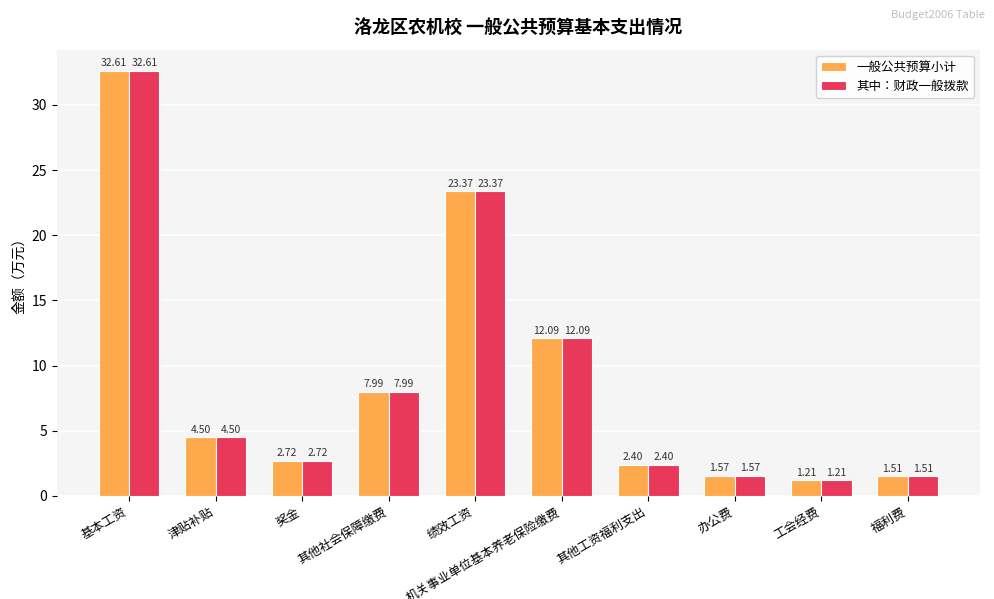

What is the label of the 5th bar from the left?

绩效工资